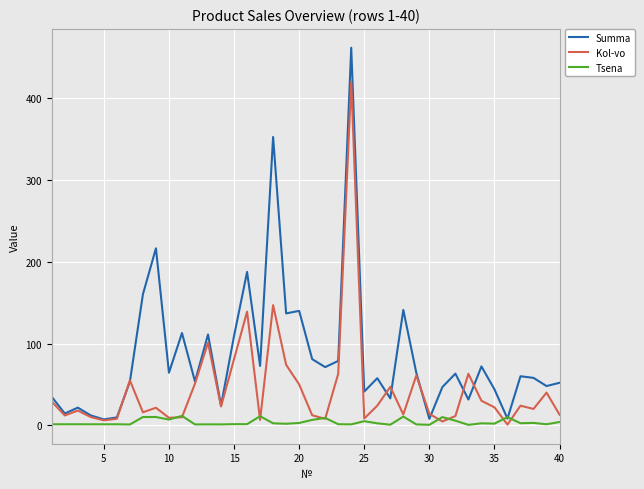

After their last crossing, which series has the higher values: Summa or Tsena?

Summa